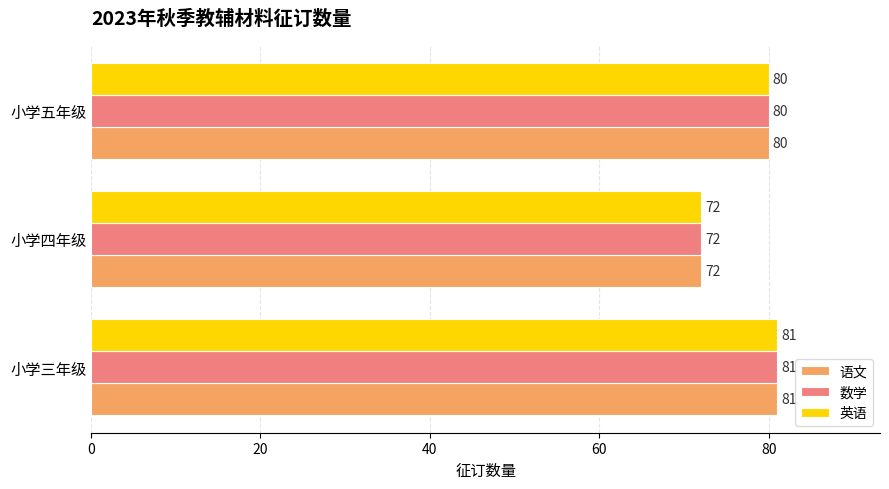

Rank the categories by 语文 value from lowest to highest.

小学四年级, 小学五年级, 小学三年级